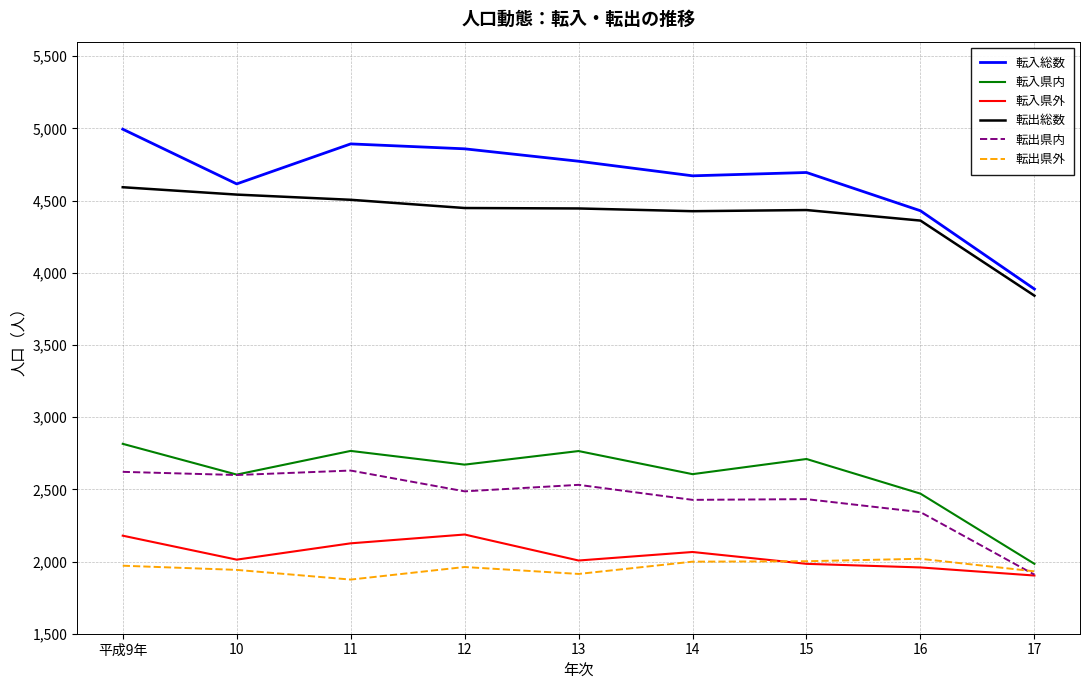

What is the maximum value shown in the chart?

4994